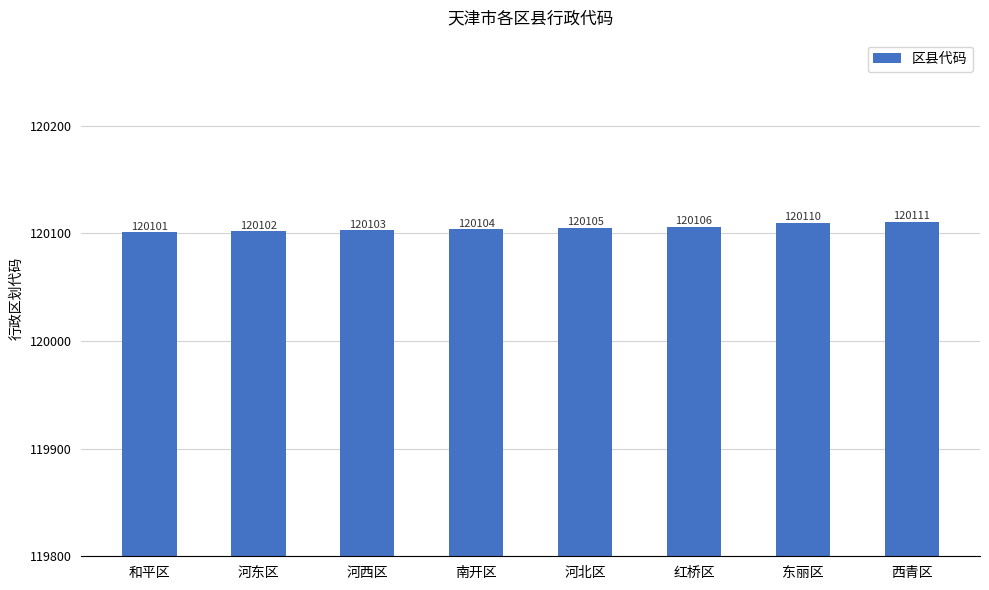

Reading right to left, list all the values displayed in this chart.

120111	120110	120106	120105	120104	120103	120102	120101